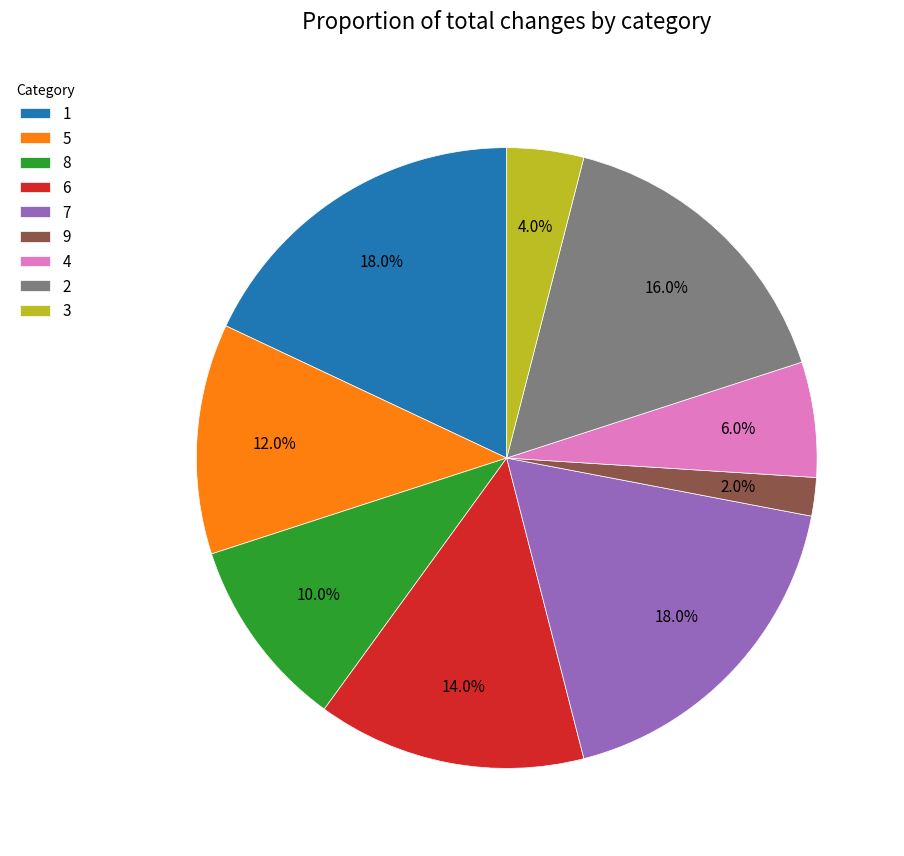

What is the ratio of the value at 8 to the value at 3?

2.5